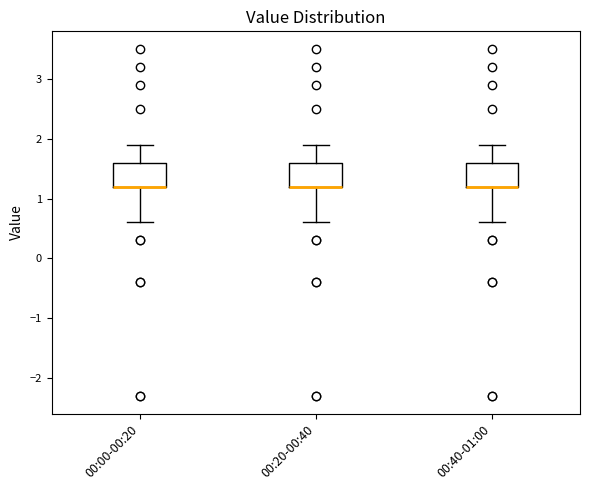

Reading left to right, read every box against the y-axis: the position of its median line, the range the box covers, and the ends of its whiskers. The values are not printed on the chart, so give them approximately, as read against the axis.

00:00-00:20: median 1.2 (drawn on the box's lower edge), box 1.2 to 1.6, whiskers 0.6 to 1.9
00:20-00:40: median 1.2 (drawn on the box's lower edge), box 1.2 to 1.6, whiskers 0.6 to 1.9
00:40-01:00: median 1.2 (drawn on the box's lower edge), box 1.2 to 1.6, whiskers 0.6 to 1.9